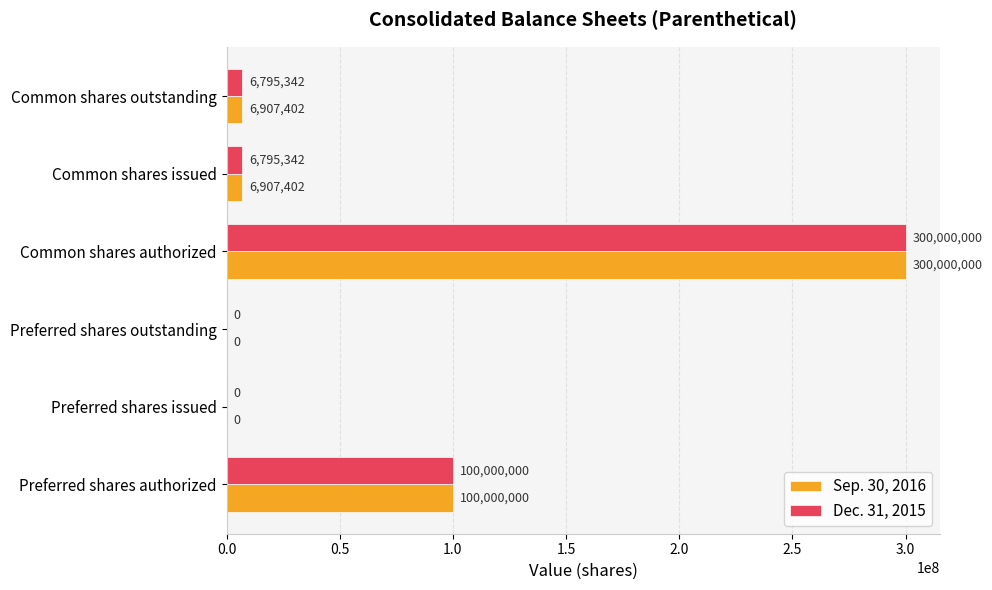

What is the sum of all Sep. 30, 2016 values?

413814804